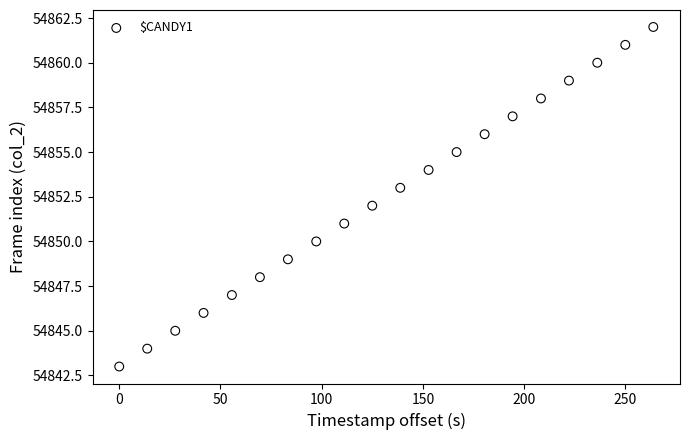

What is the range of Y values (max minus min)?

19